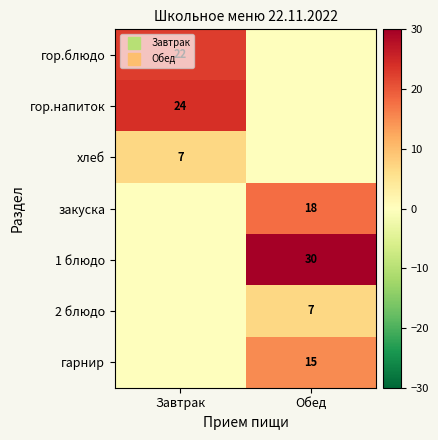

At how many categories does at least one series exceed 5?

2